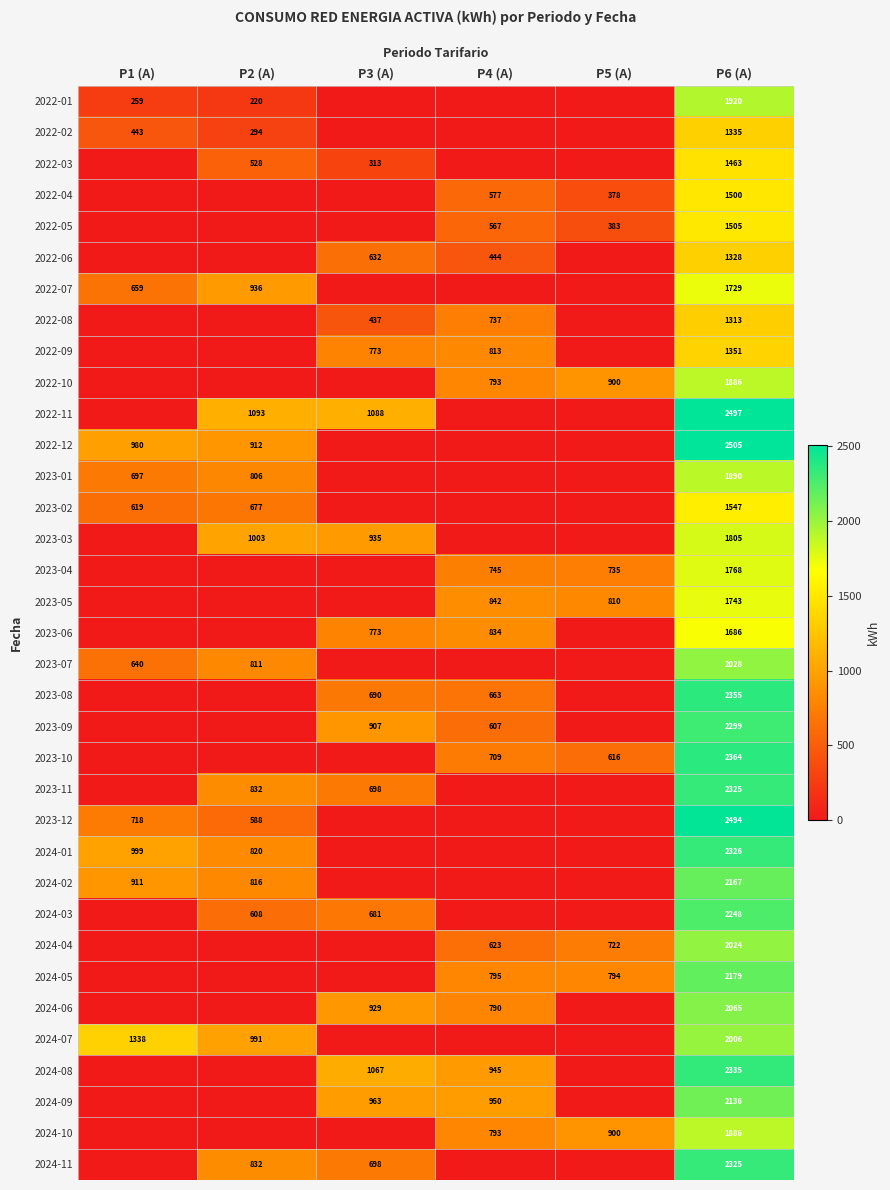

How many series are shown in this chart?

35